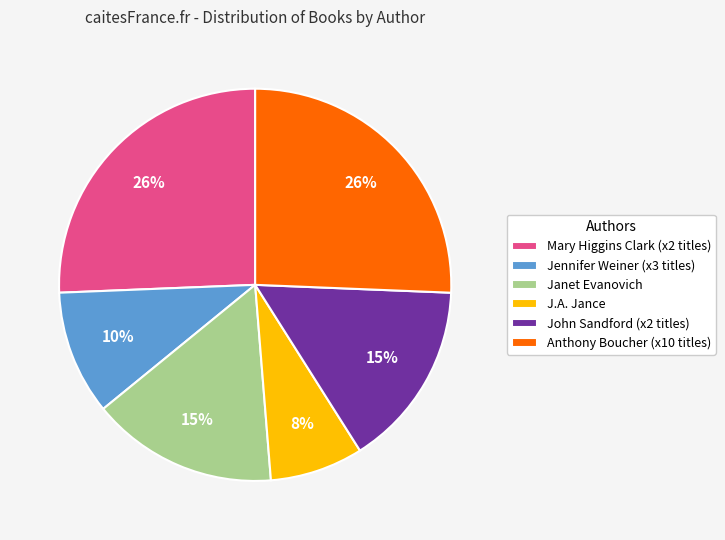

Count the number of slices in the pie.

6